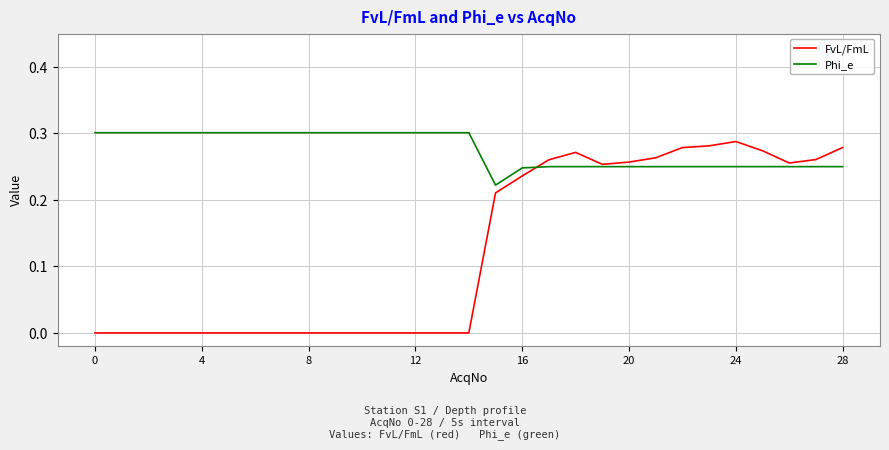

List the series in order of their overall mean, lowest first.

FvL/FmL, Phi_e